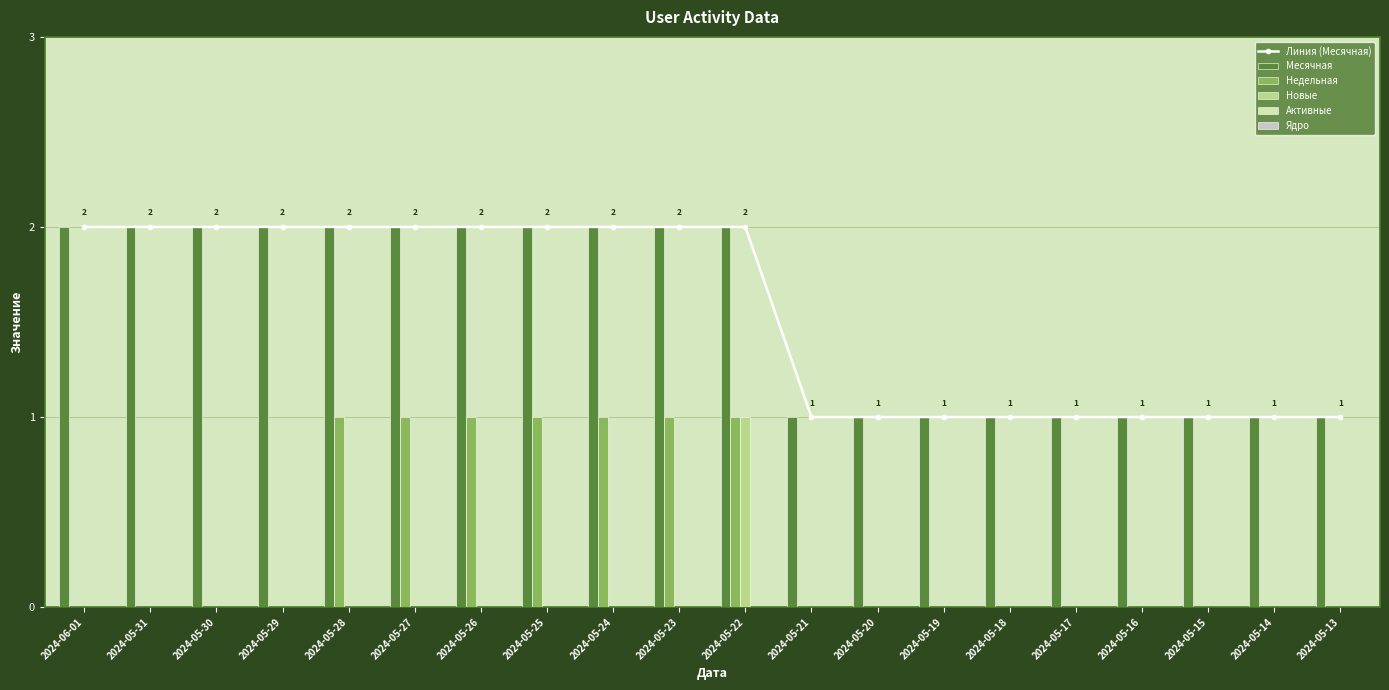

The value of Недельная at 2024-05-13 is -1. True or false?

False